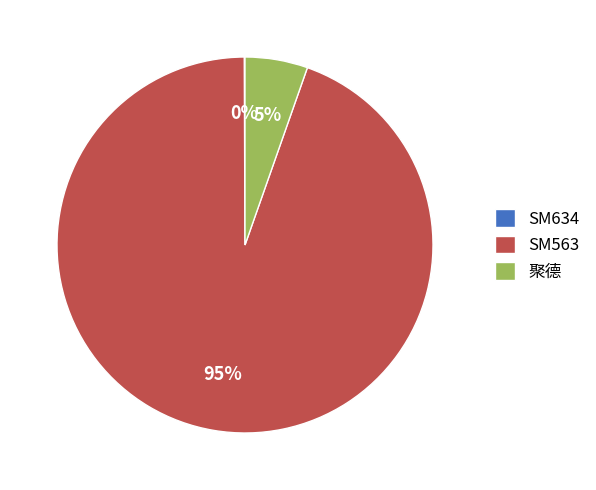

Is there any slice that represents more than half of the pie?

Yes